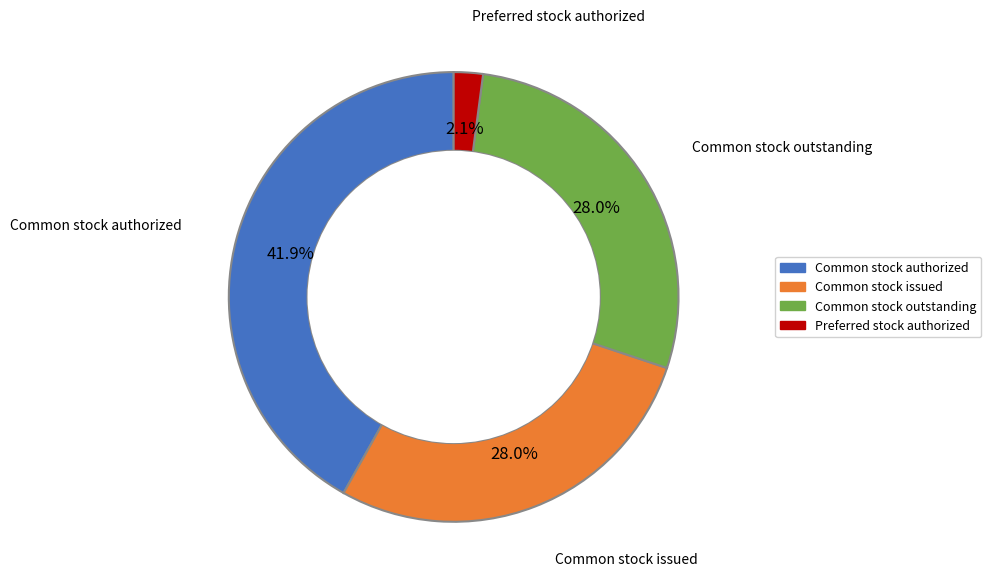

Is there a majority slice in this chart?

No